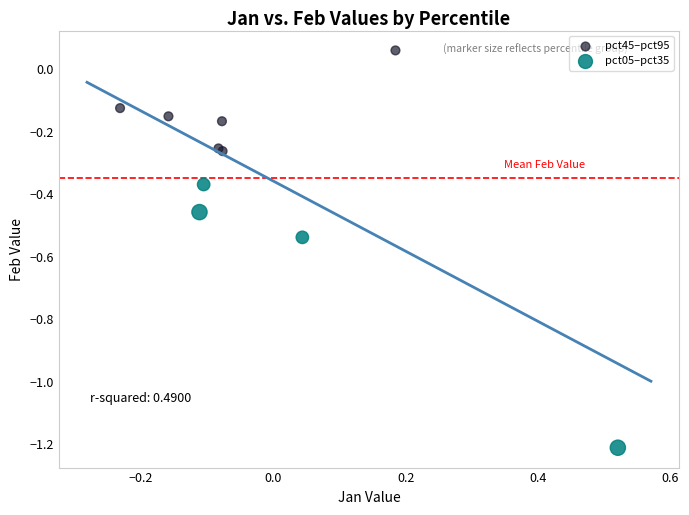

What are all the series names shown in the legend?

pct45–pct95, pct05–pct35